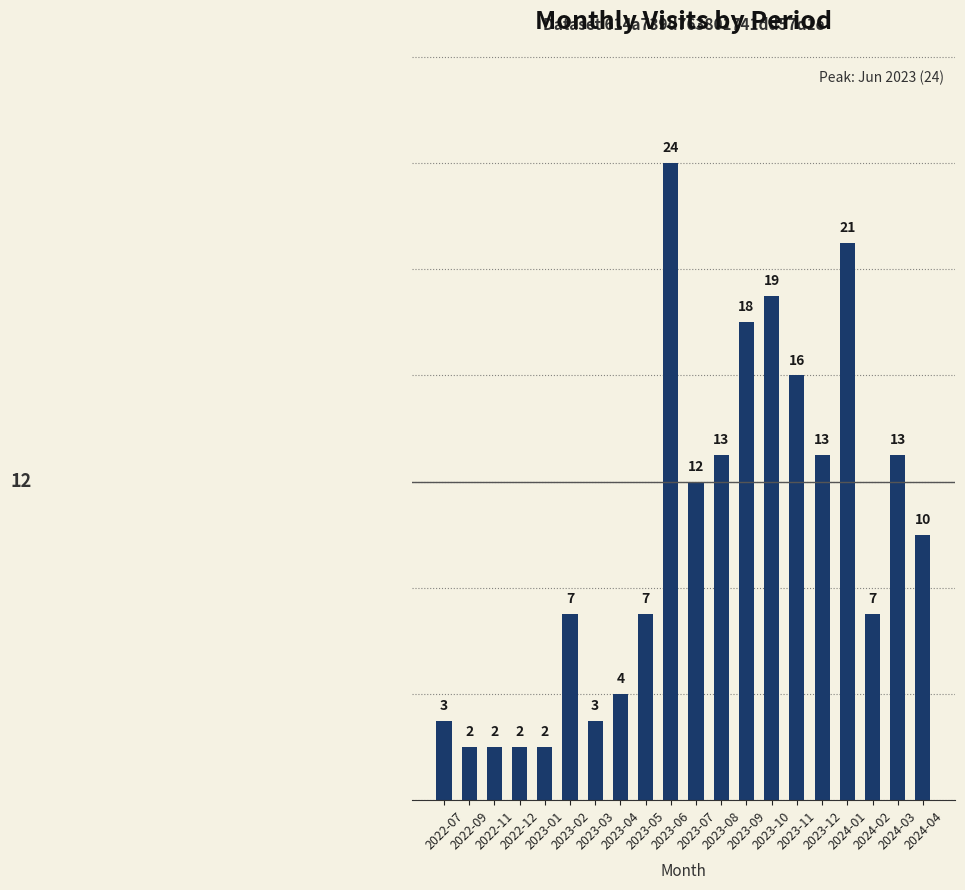

What is the value of the 1st bar from the left?

3